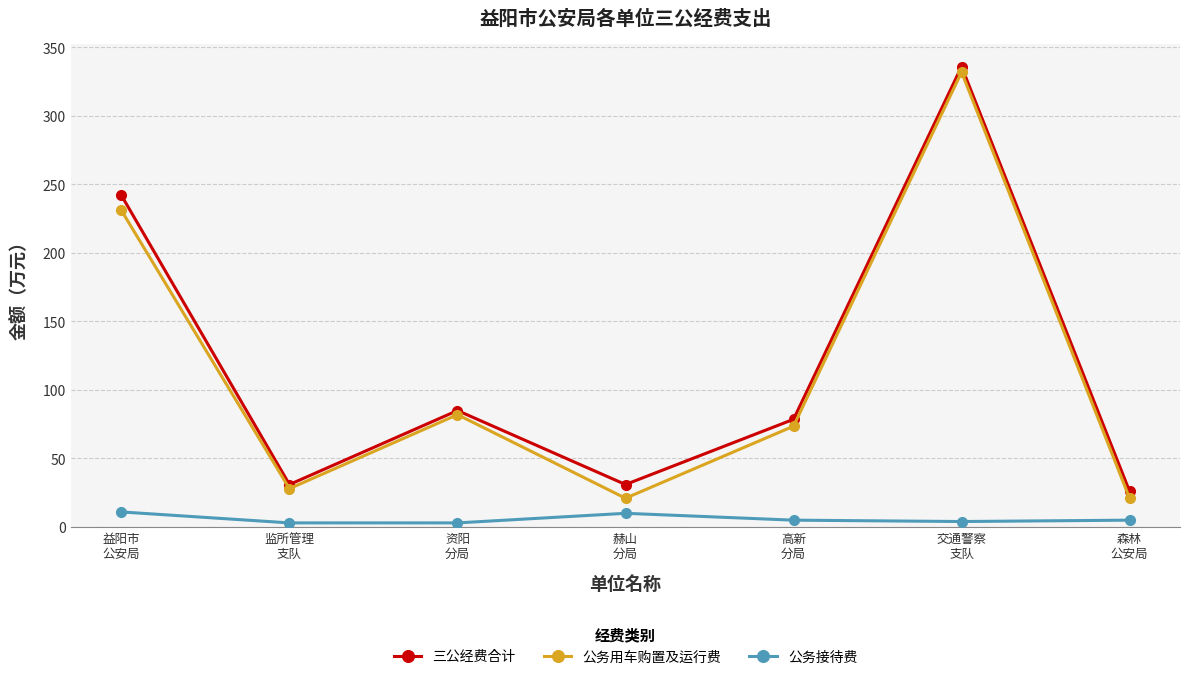

How many interior local peaks does the 公务用车购置及运行费 series have?

2